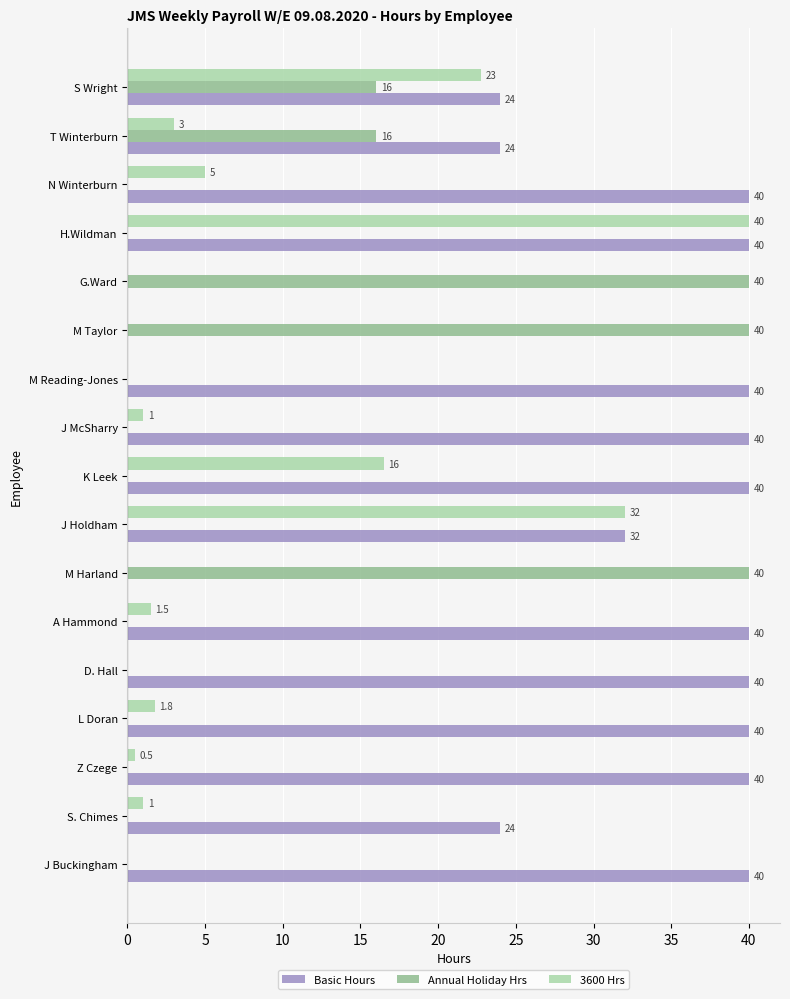

The value of Annual Holiday Hrs at L Doran is 0.0. True or false?

True